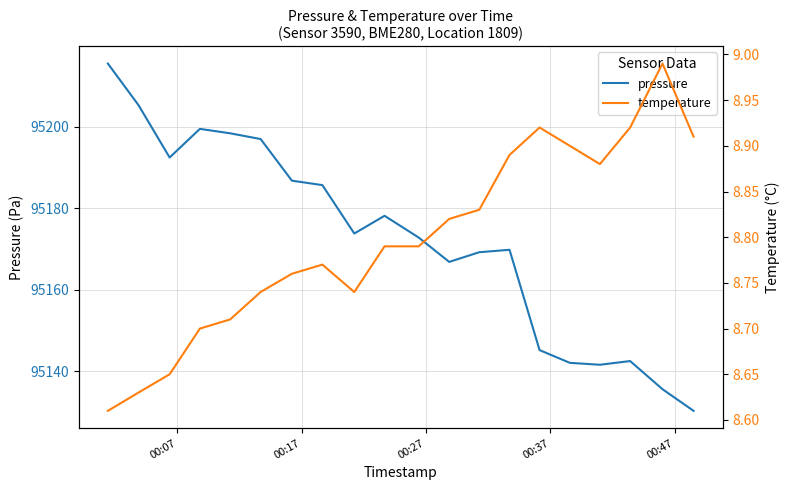

In temperature, how many points are higher than both neighbors (excluding endpoints)?

3